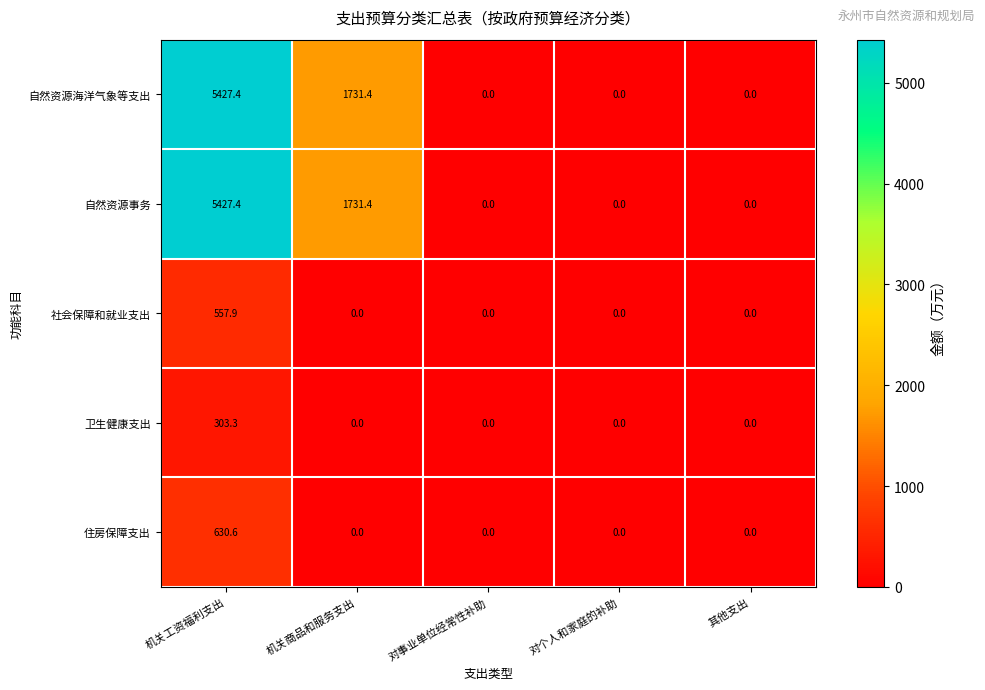

True or false: 住房保障支出 has a value of 219.6 at 机关商品和服务支出.

False